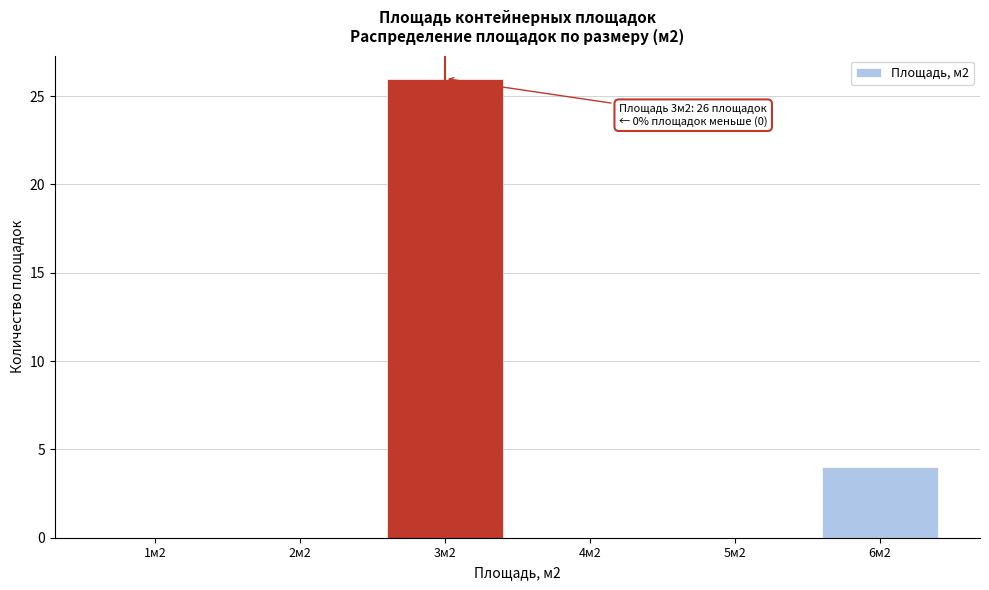

Reading right to left, list all the values displayed in this chart.

6м2=4	5м2=0	4м2=0	3м2=26	2м2=0	1м2=0